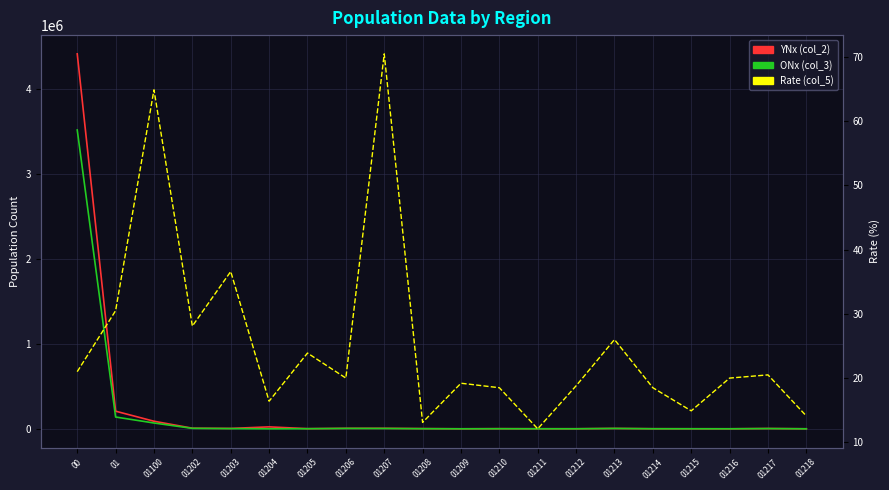

In ONx (col_3), how many points are lower than both neighbors (excluding endpoints)?

4